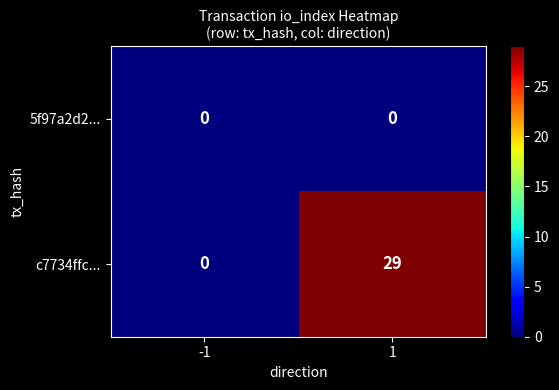

Rank the series at 1 from lowest to highest value.

5f97a2d2..., c7734ffc...